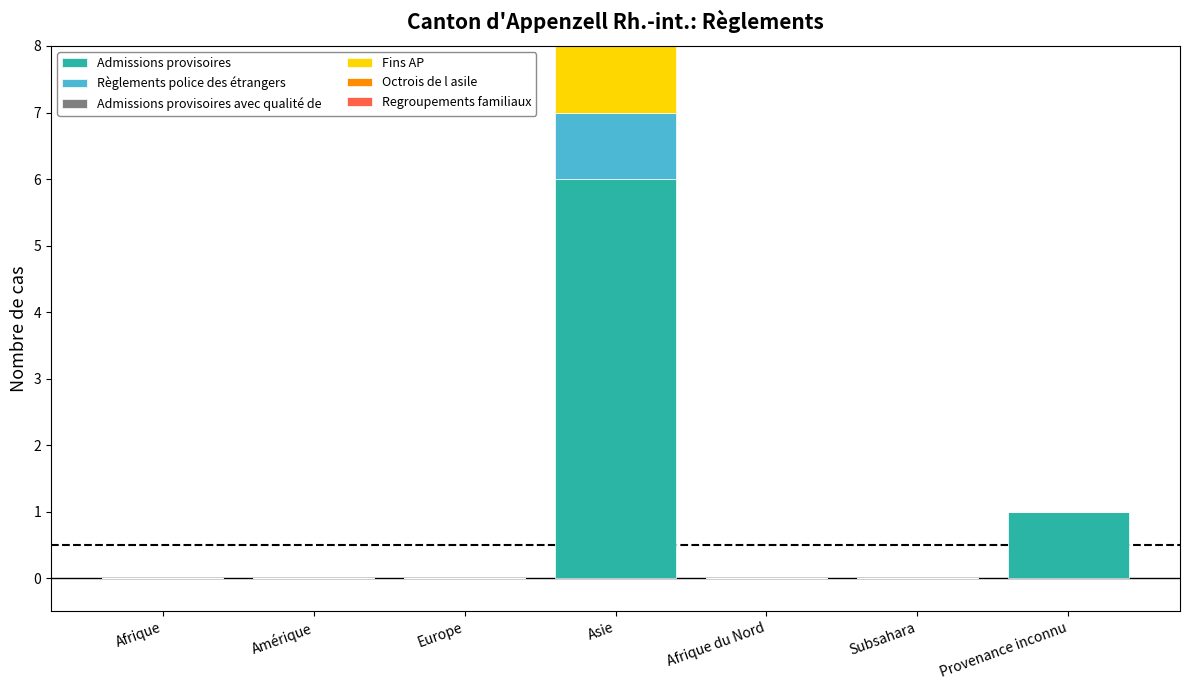

The value of Admissions provisoires at Asie is 9. True or false?

False